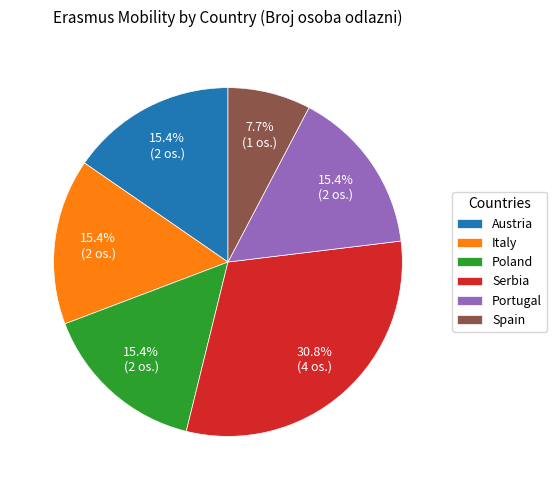

Does Austria represent more than half of the total?

No